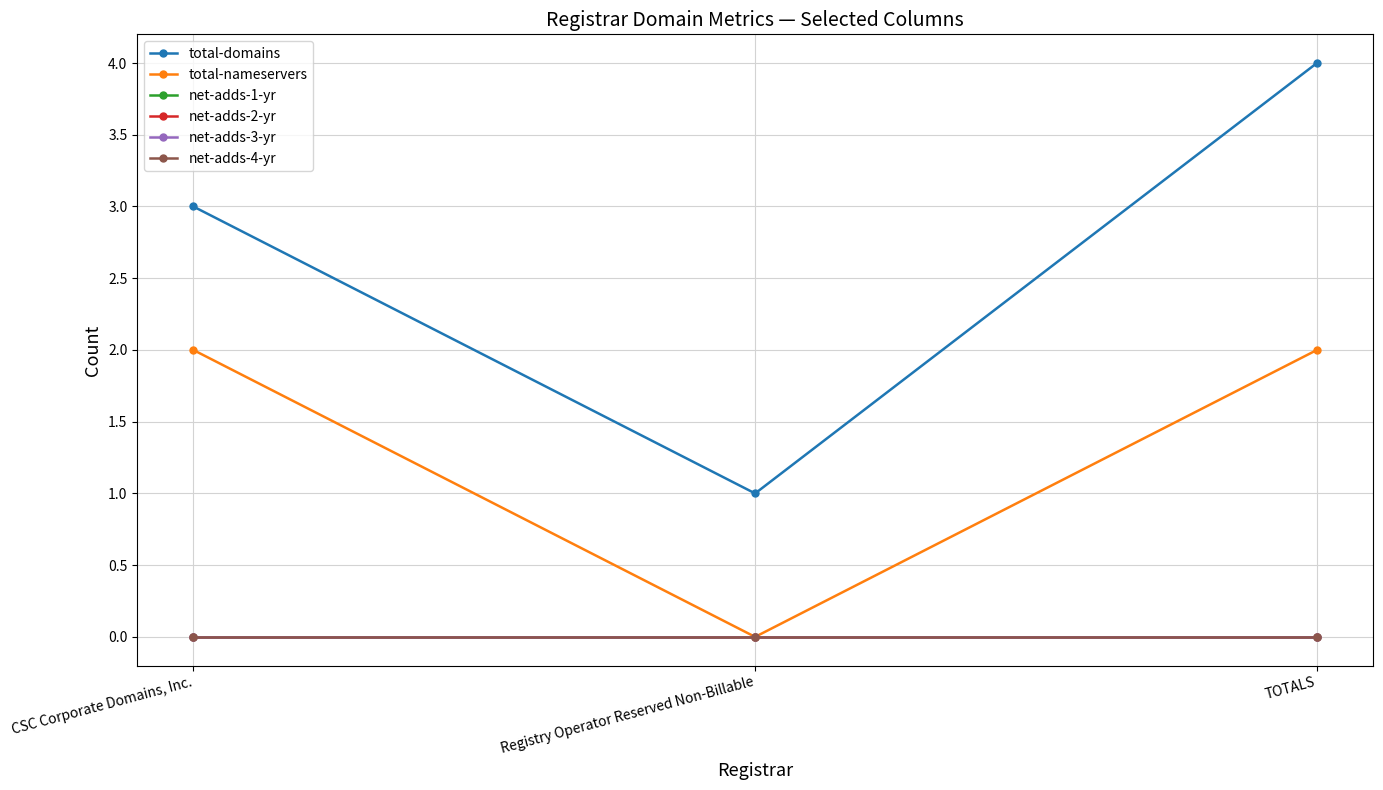

Does the chart have visible grid lines?

Yes